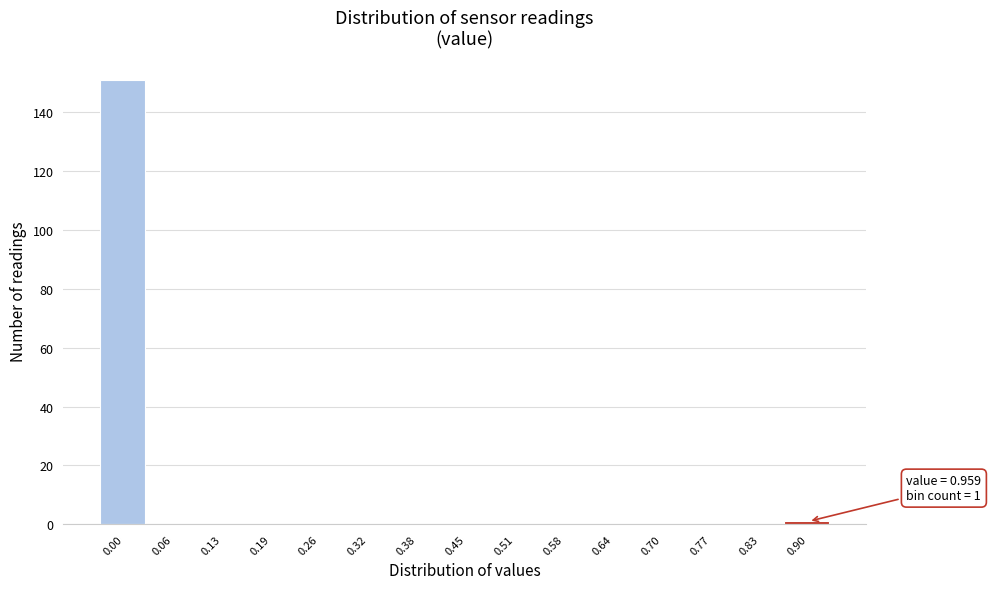

Reading right to left, transcribe all the data shown in this chart.

0.90=1	0.83=0	0.77=0	0.70=0	0.64=0	0.58=0	0.51=0	0.45=0	0.38=0	0.32=0	0.26=0	0.19=0	0.13=0	0.06=0	0.00=151